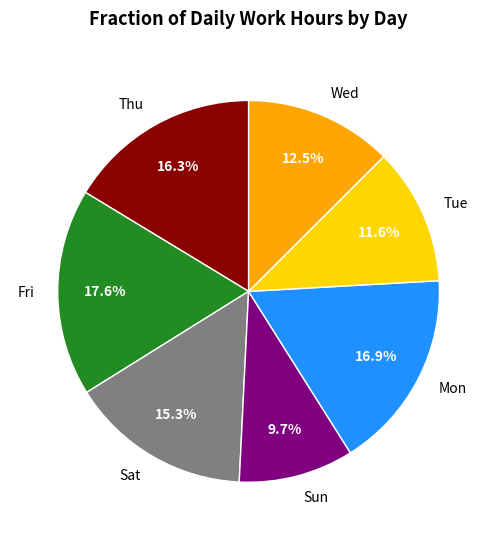

How many slices are in this pie chart?

7